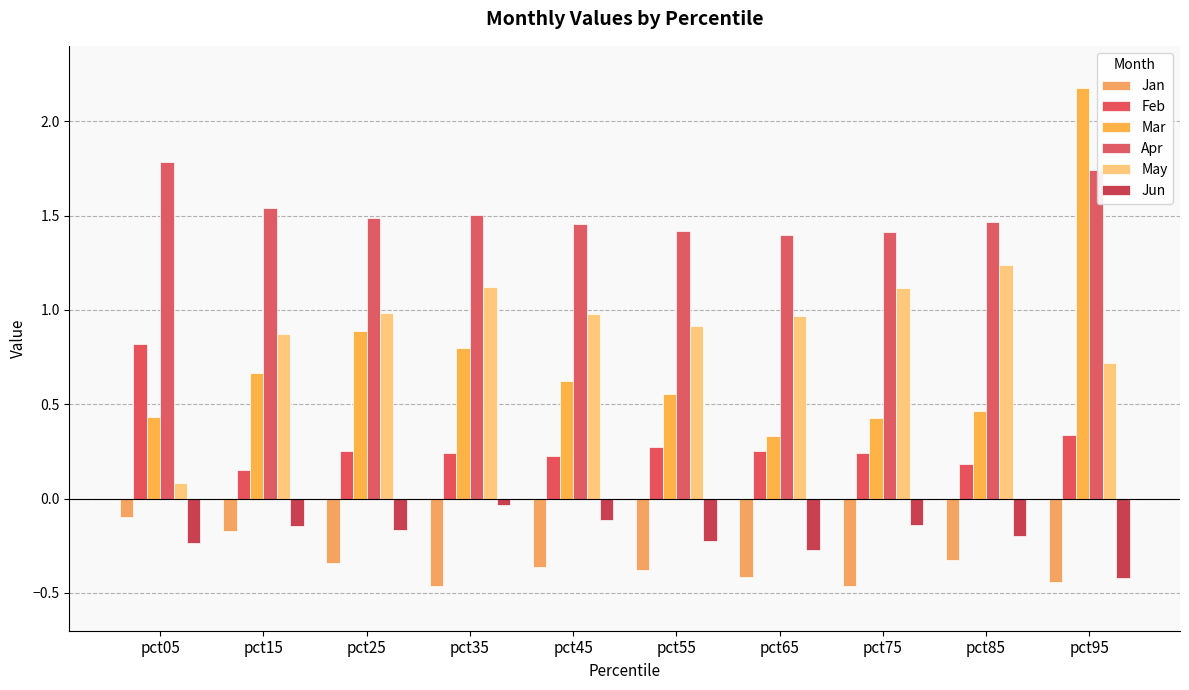

What is the difference between the highest and lowest values at pct85?

1.8